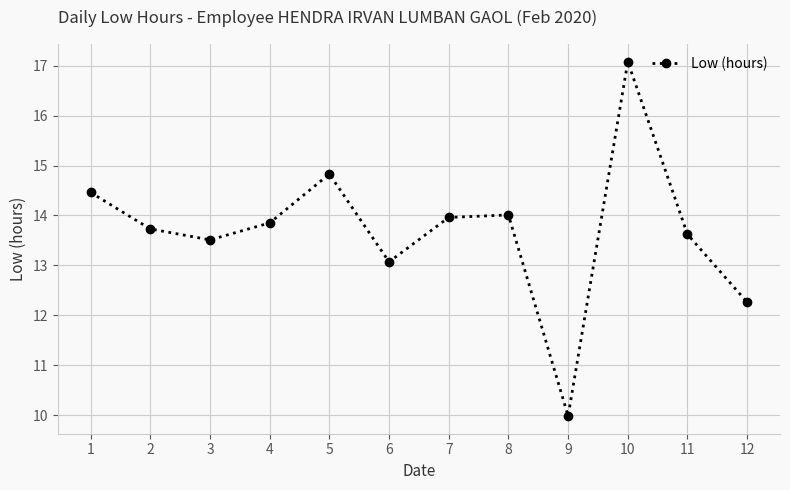

How many points are lower than both their immediate neighbors (excluding endpoints)?

3